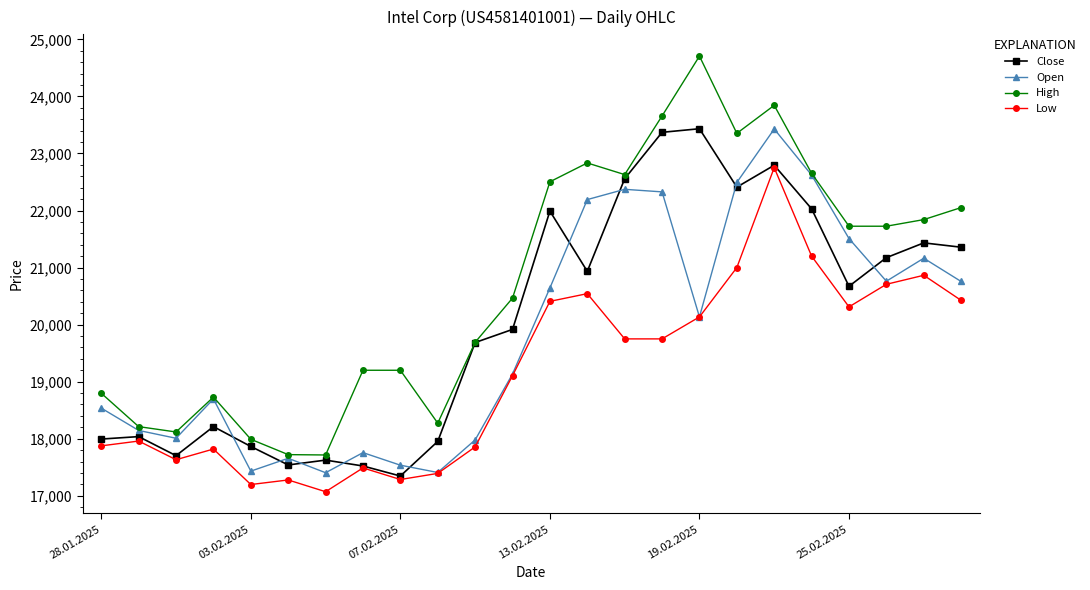

True or false: Open has more than 0 interior local peaks.

True